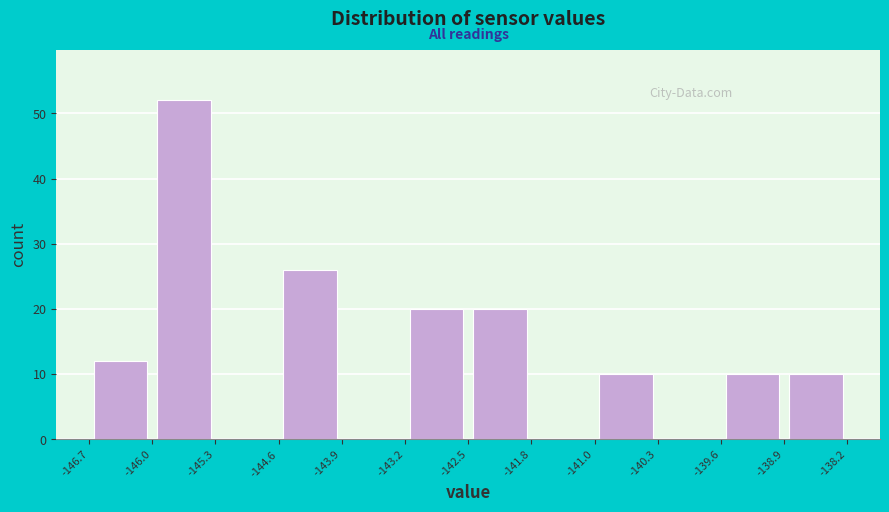

Which range on the x-axis has the tallest bar?

-146.0 to -145.3